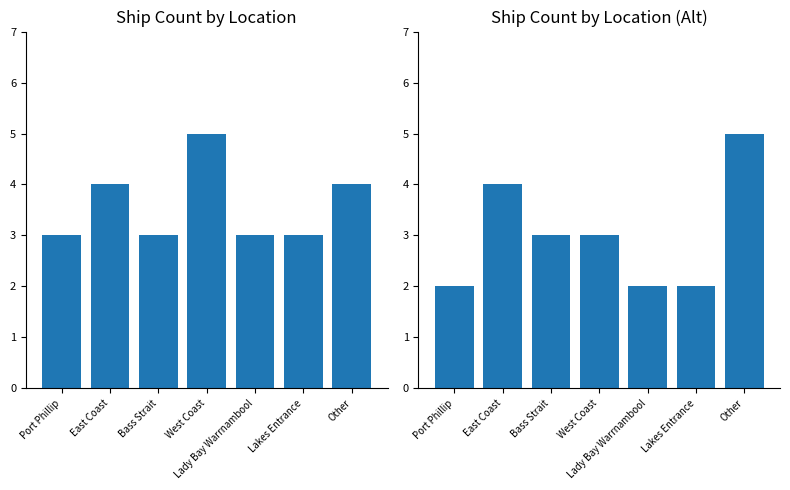

What position from the right is Other?

1